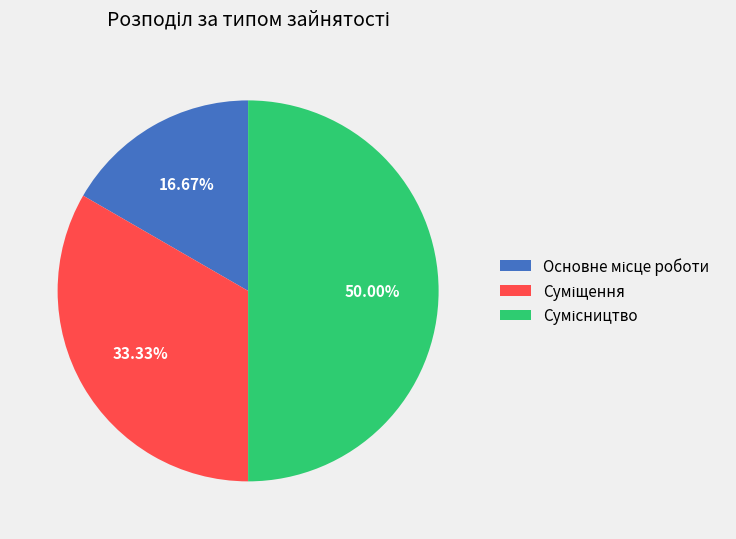

Do Основне місце роботи and Суміщення together represent more than half of the pie?

No